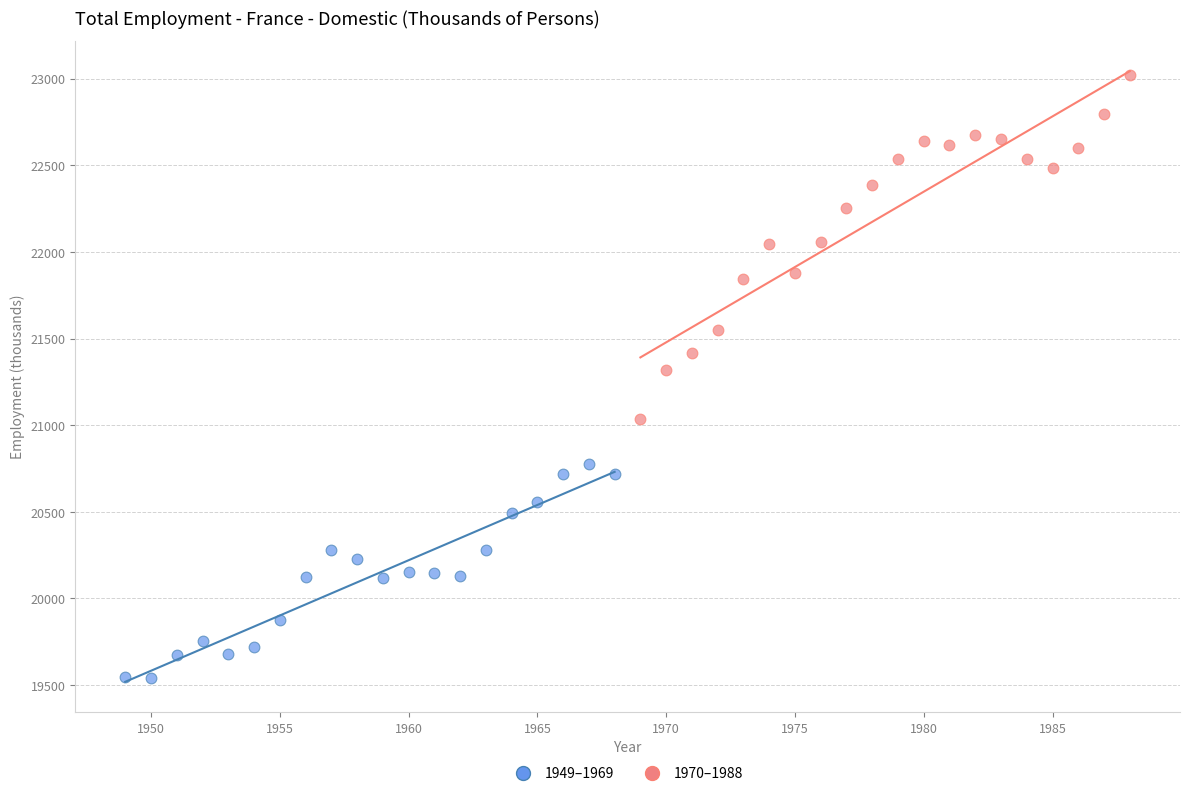

Which series contains the highest Y value?

1970–1988